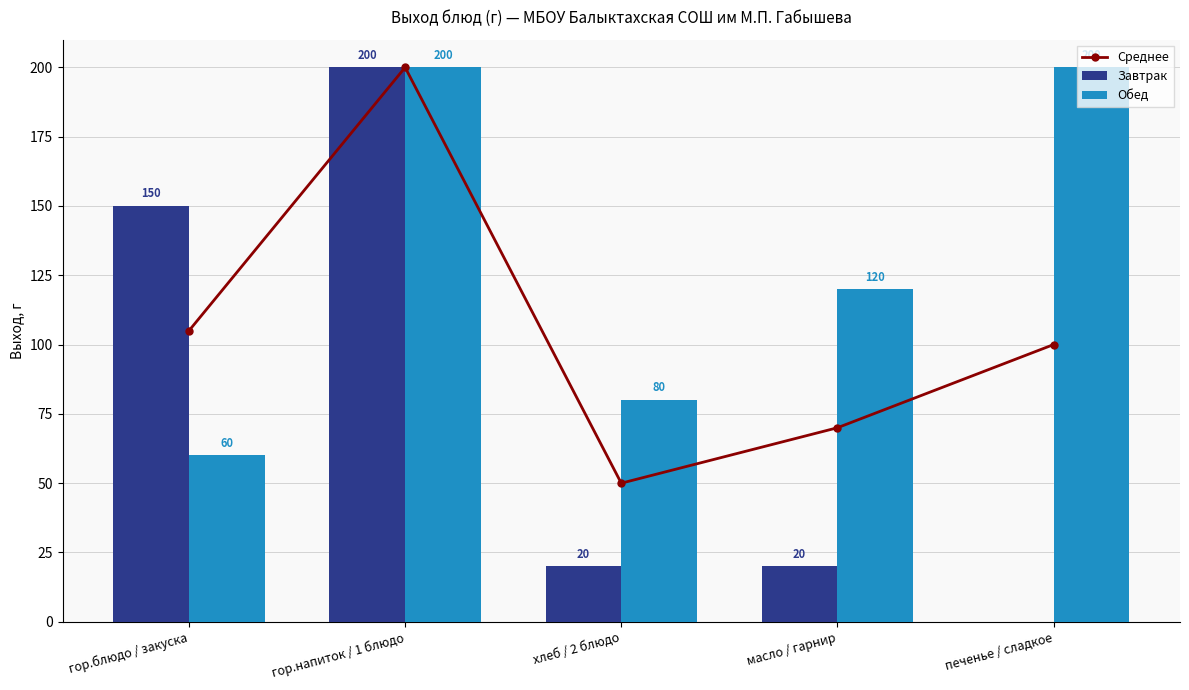

Which series has the largest range (max minus min)?

Завтрак